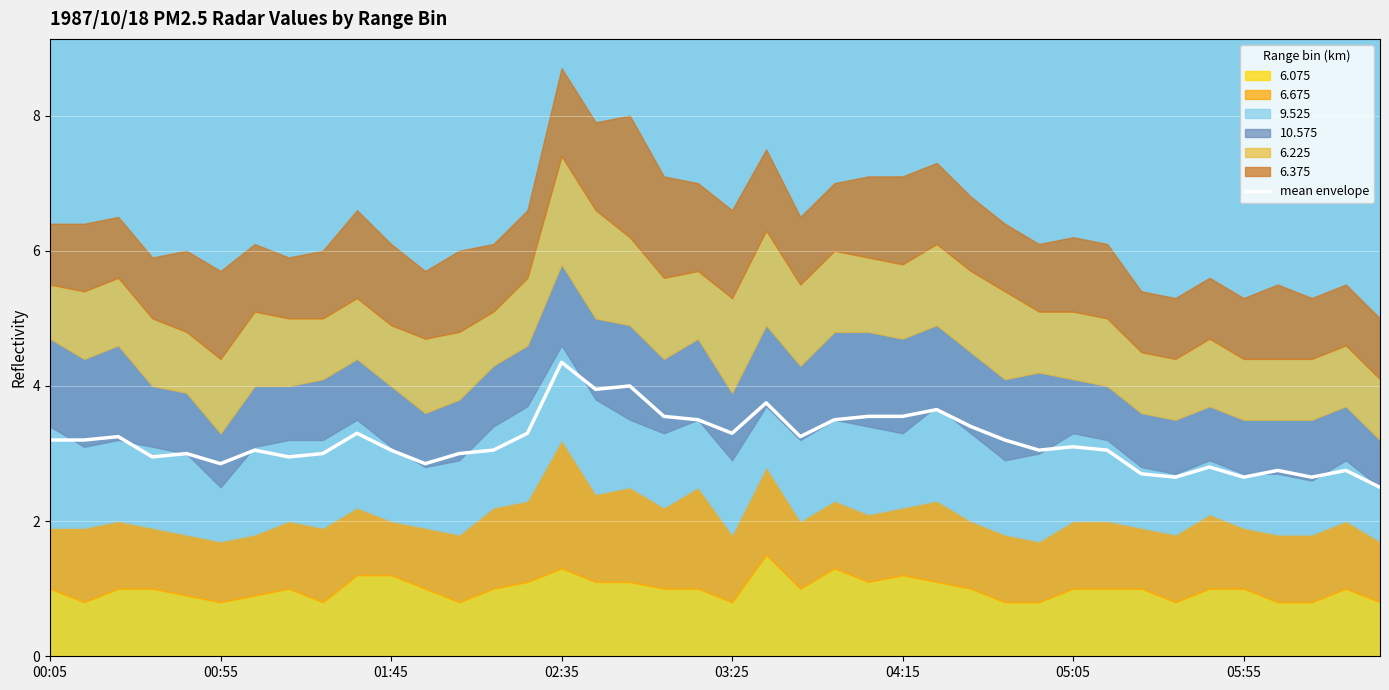

What is the value of the 37th point from the left?

2.8